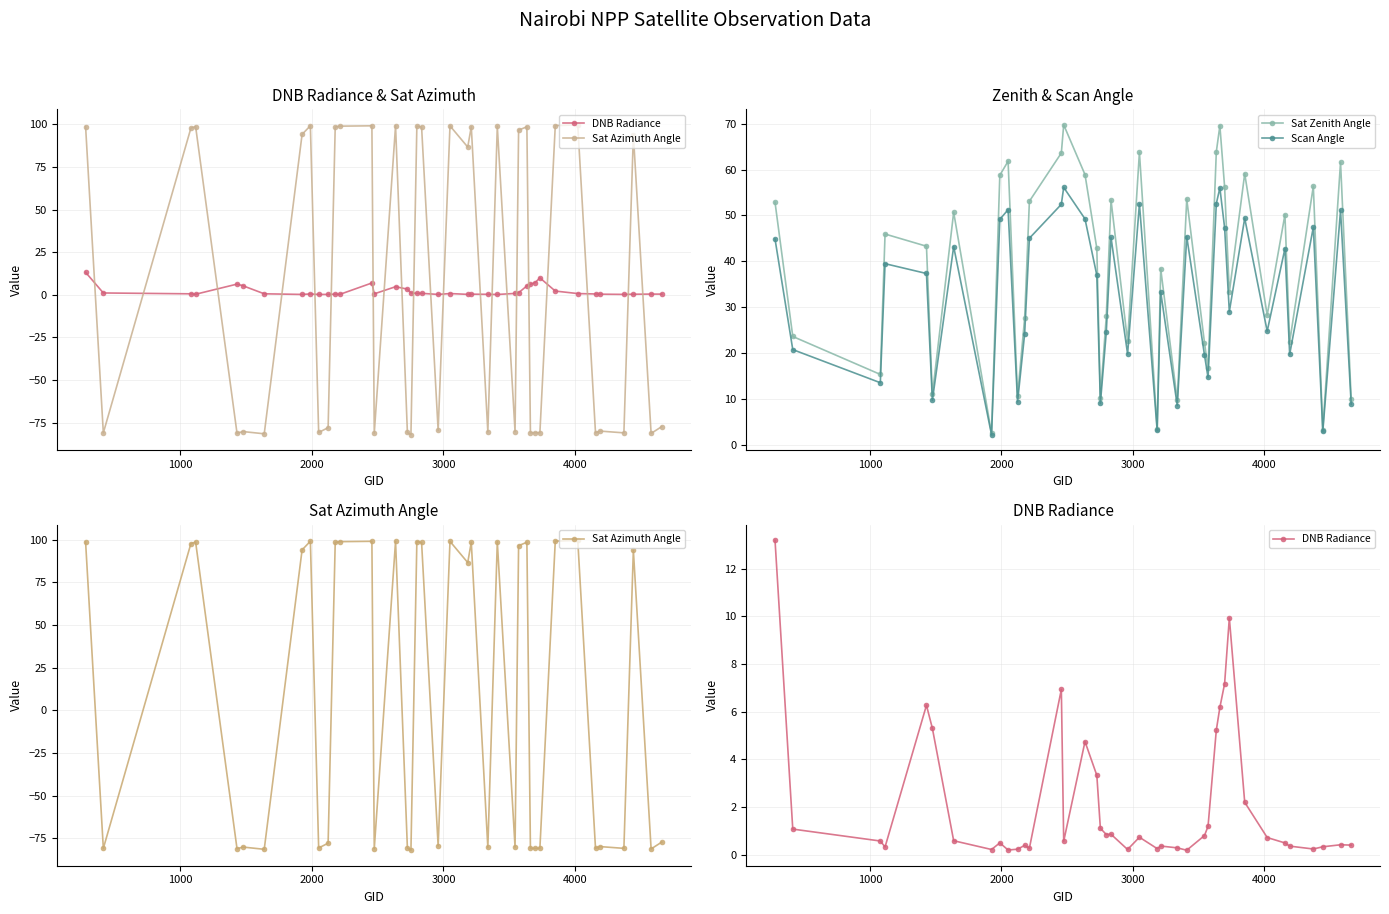

What is the value of the Scan Angle point at the 6th from the left?

9.7